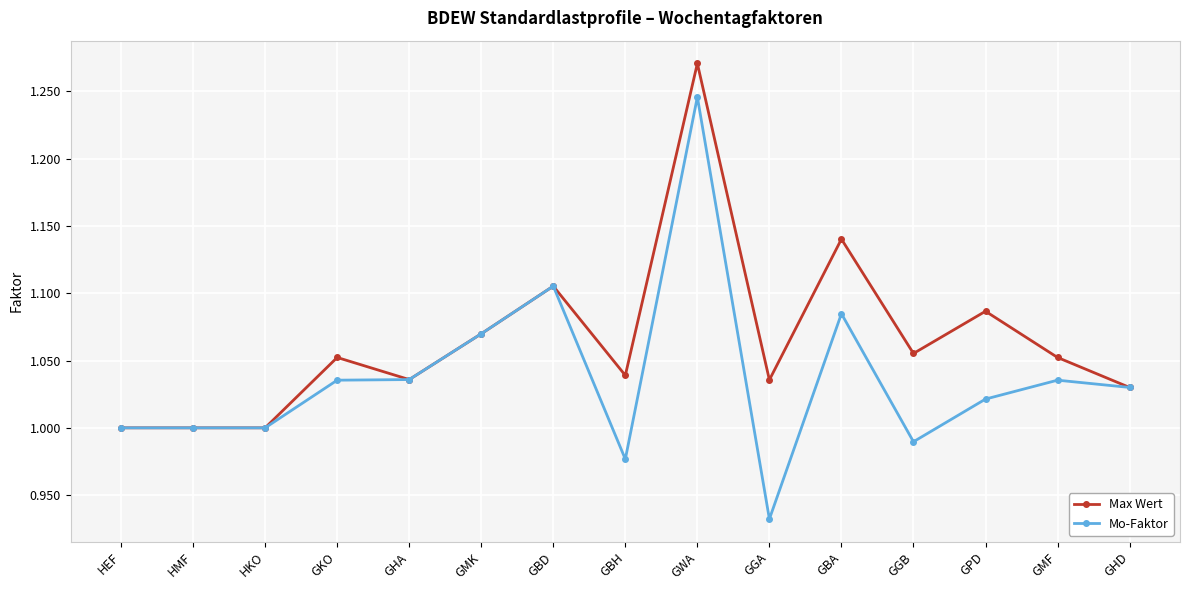

True or false: Mo-Faktor has more than 0 points higher than both neighbors.

True